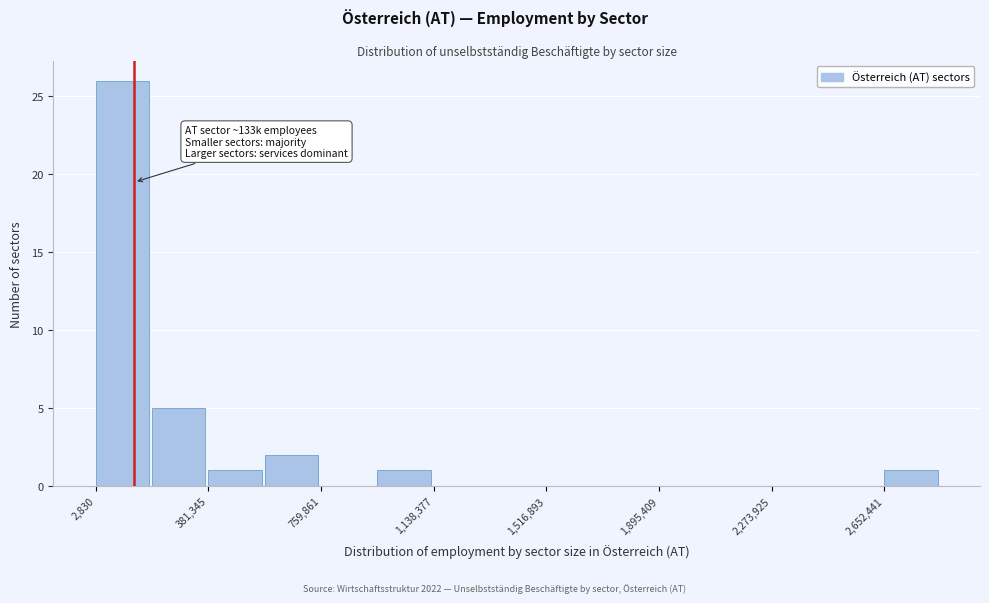

Read against the x-axis, roughly where is the centre of the tallest bar?

100000